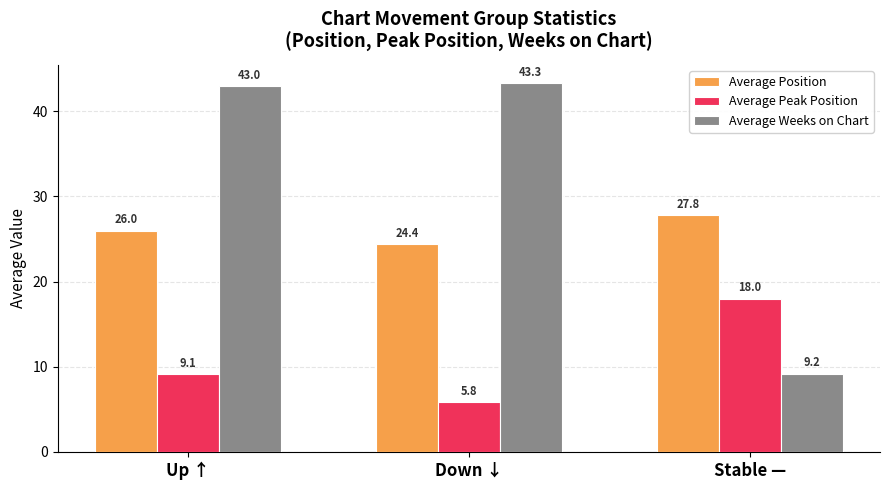

How many data points in Average Position are less than 26?

1